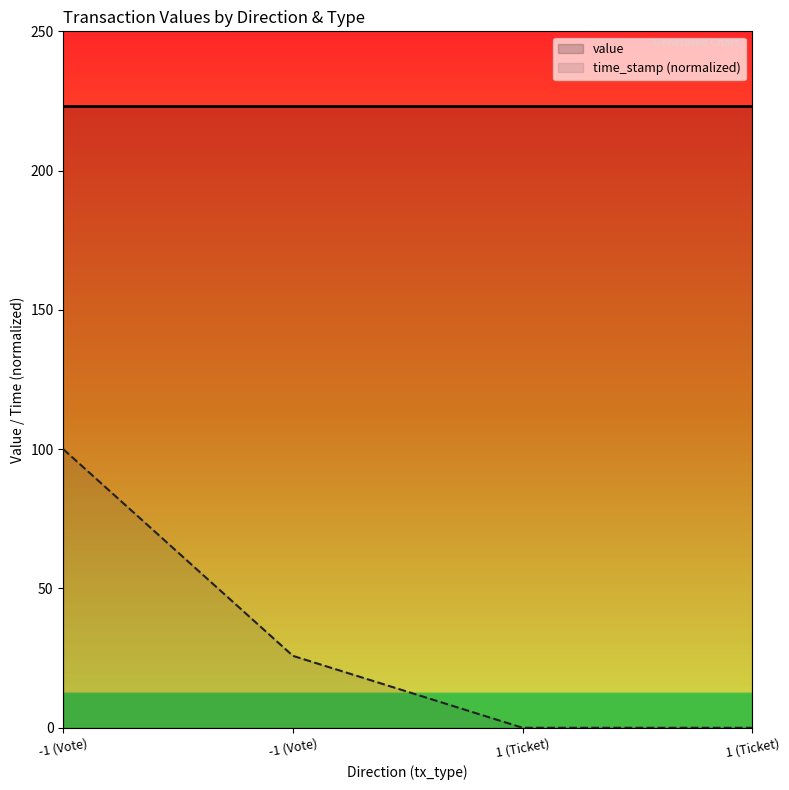

True or false: there are more than 2 points higher than both neighbors.

False